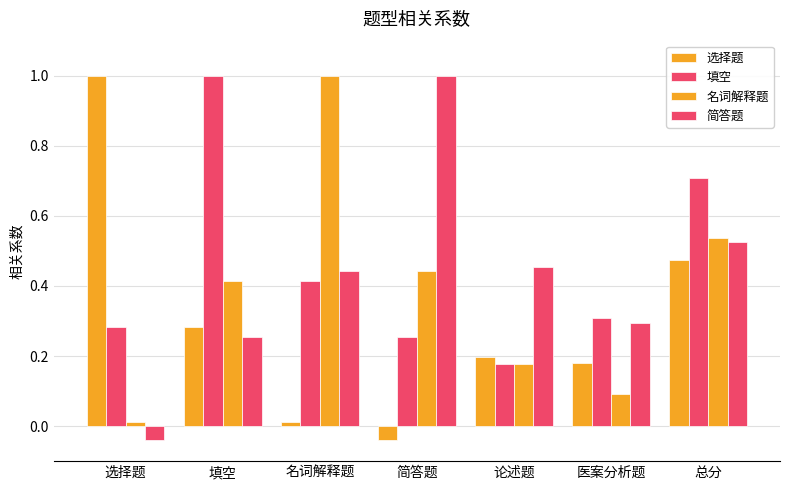

Does the chart contain any negative values?

Yes